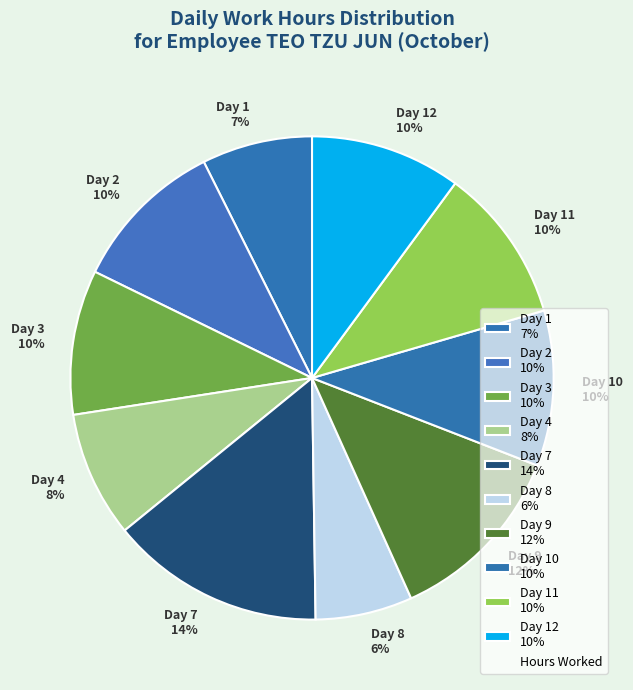

Approximately how many times larger is the value at Day 10 10% compared to Day 12 10%?

1.0